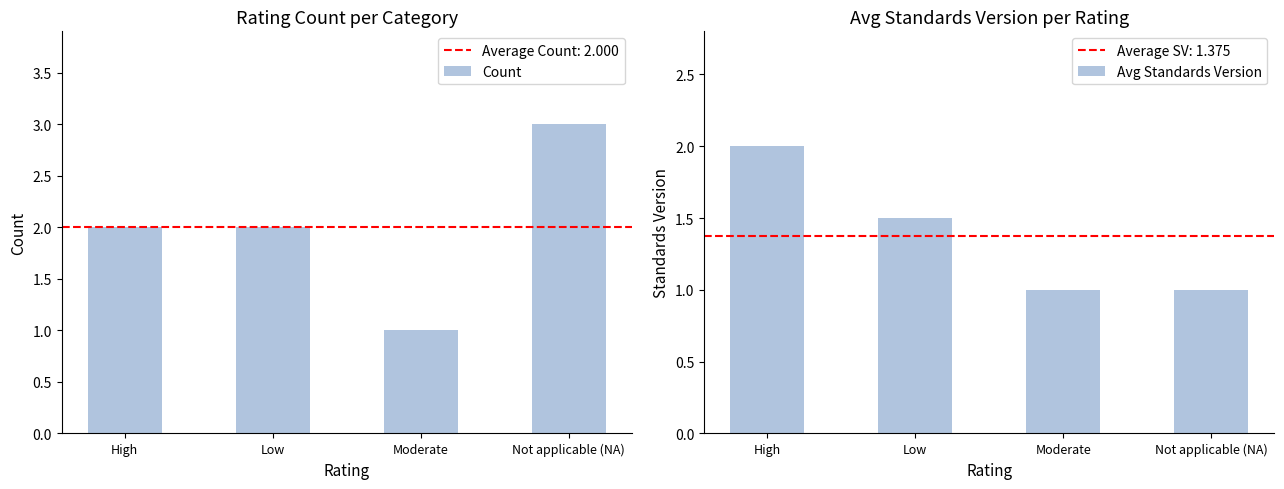

What are all the series names shown in the legend?

Count, Avg Standards Version